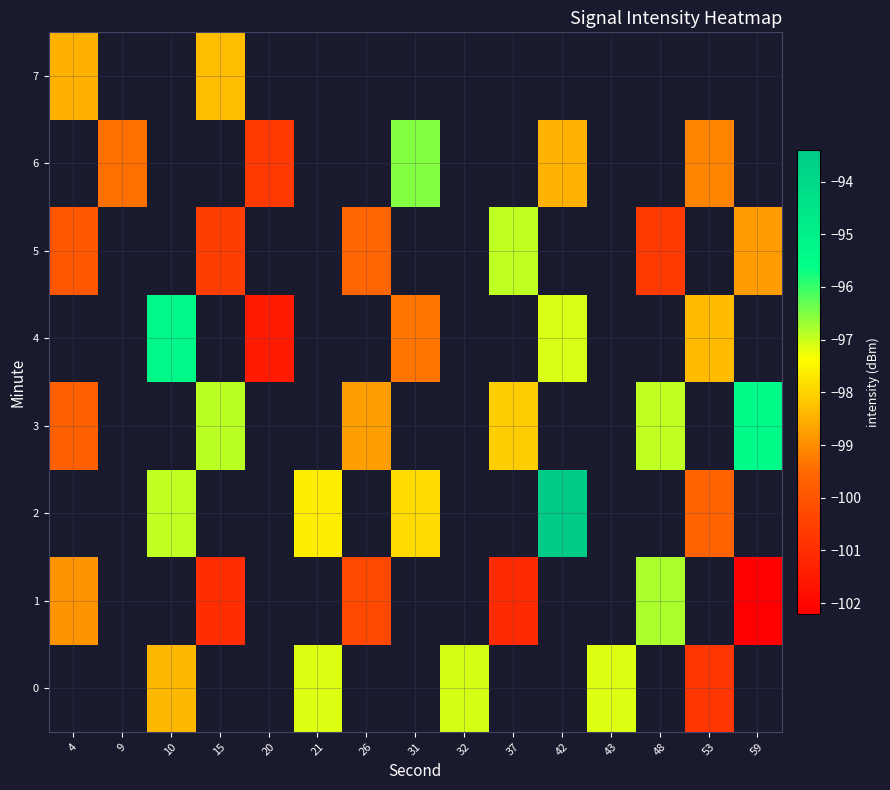

Which category has the lowest value in the 0 series?

4